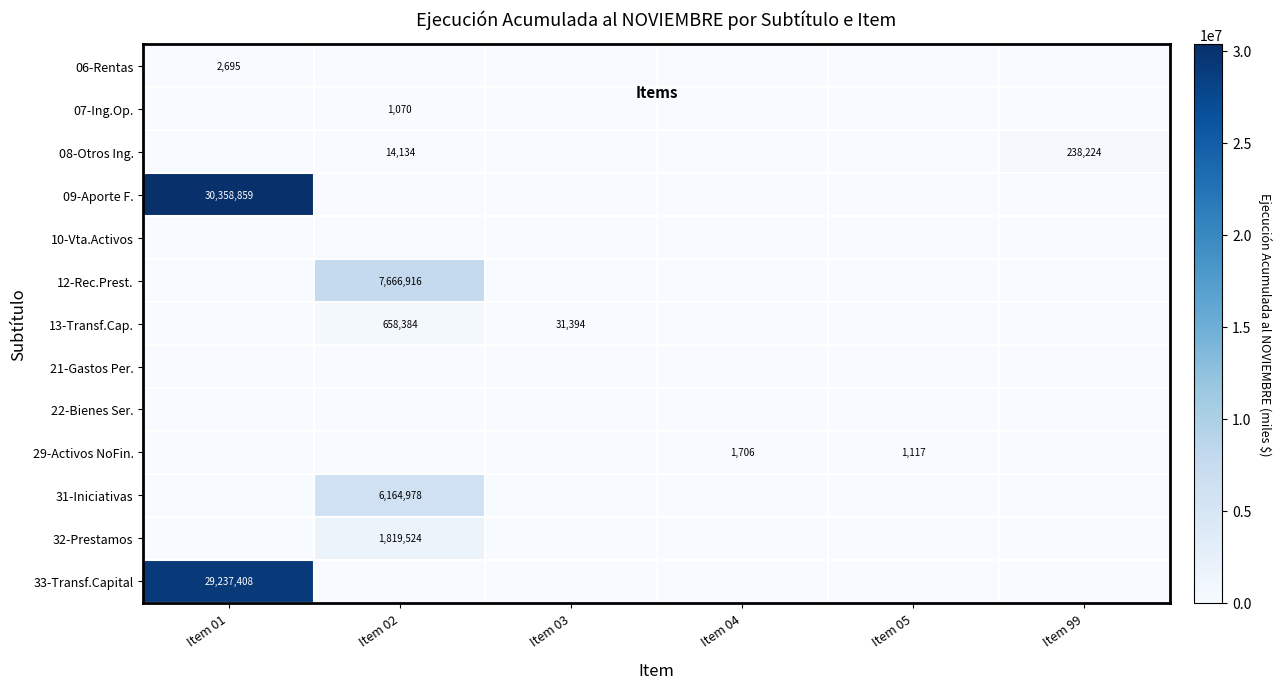

What is the difference between the 08-Otros Ing. values at Item 99 and Item 02?

224090